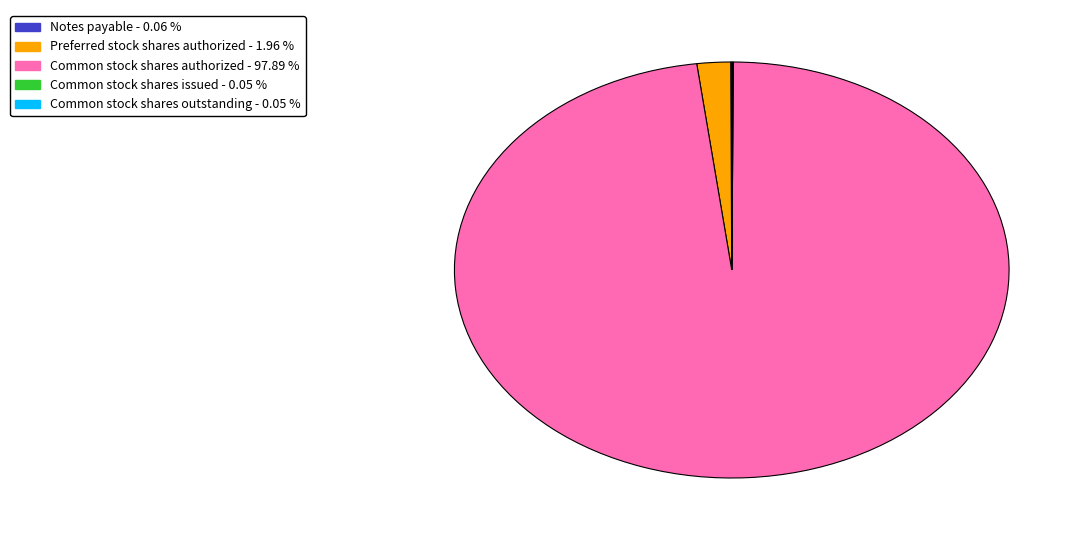

Does any single category account for the majority?

Yes